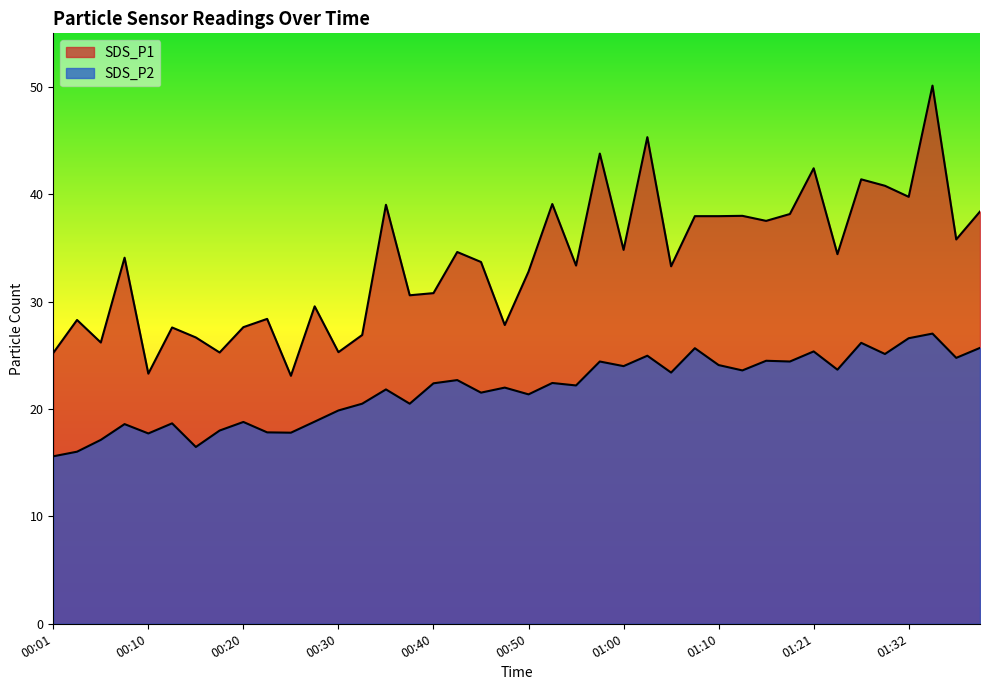

How many data points in SDS_P2 are less than 22?

18